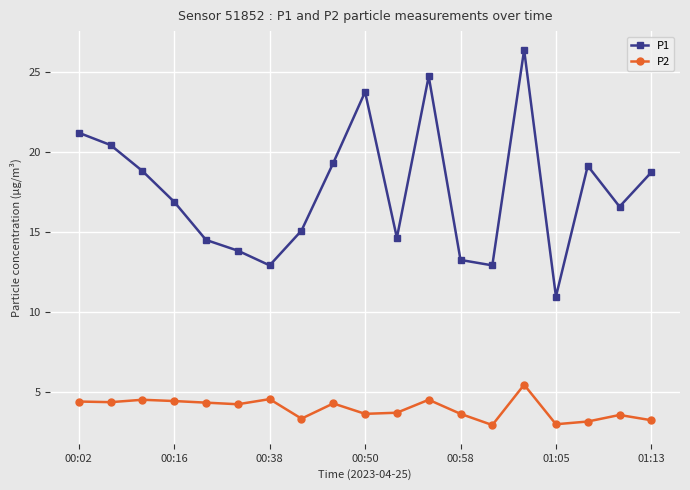

What is the smallest value displayed?

3.0